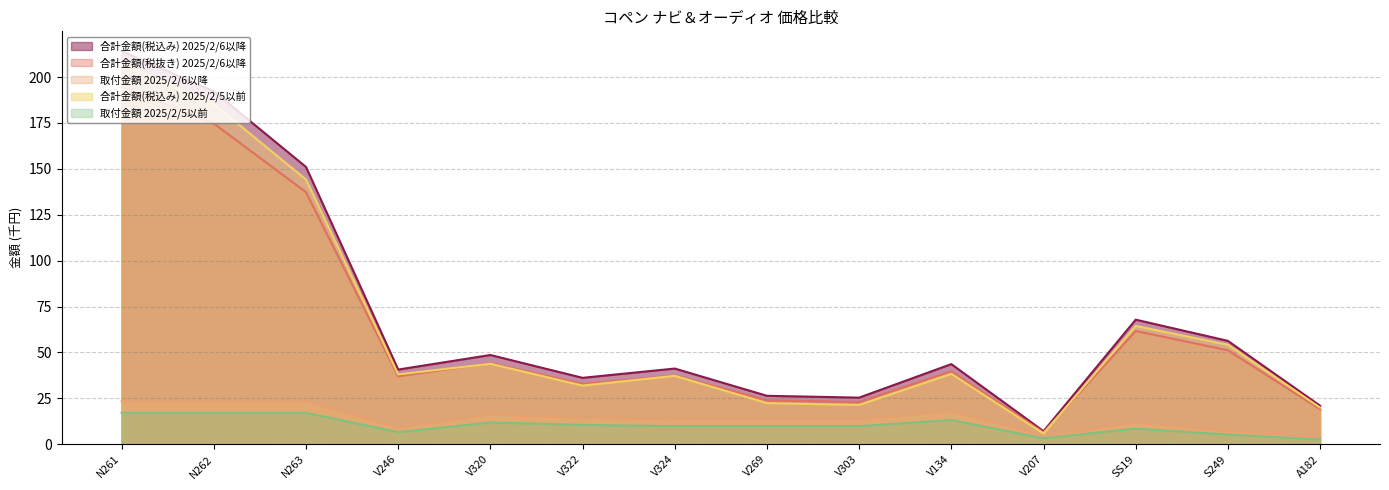

How many values in the 合計金額(税込み) 2025/2/6以降 series are below 43?

7